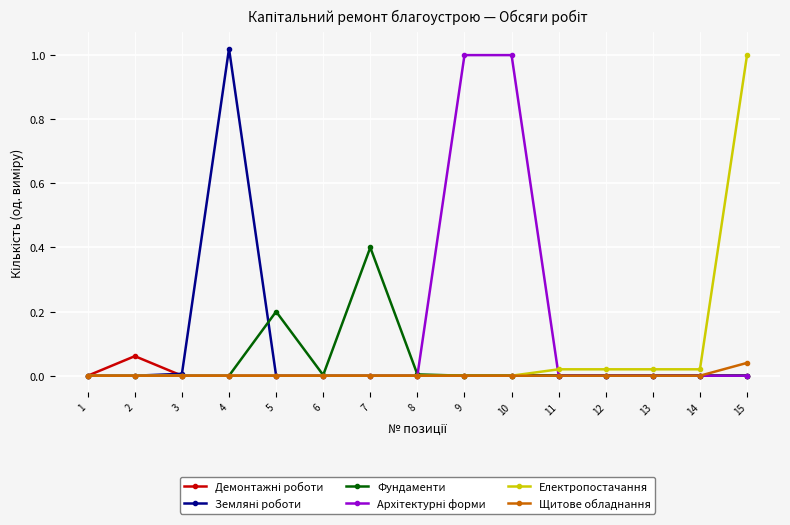

What is the value of the Фундаменти point at the 7th from the left?

0.4